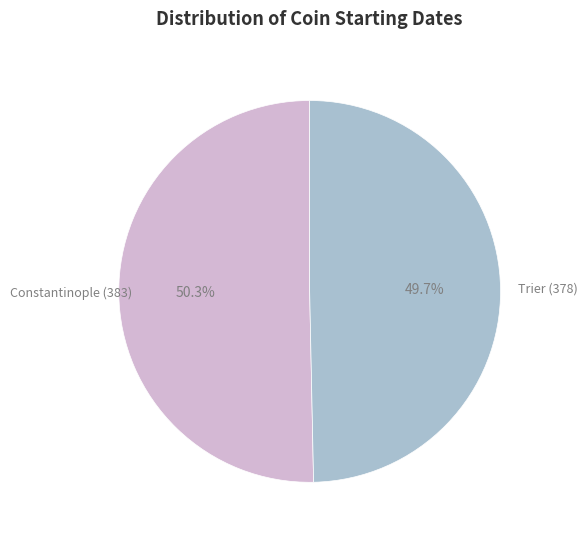

Is there a majority slice in this chart?

Yes